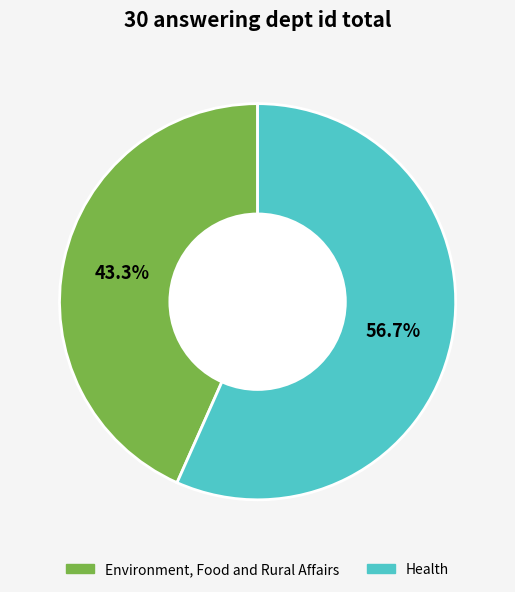

Is it true that Health is 65% of the pie?

False